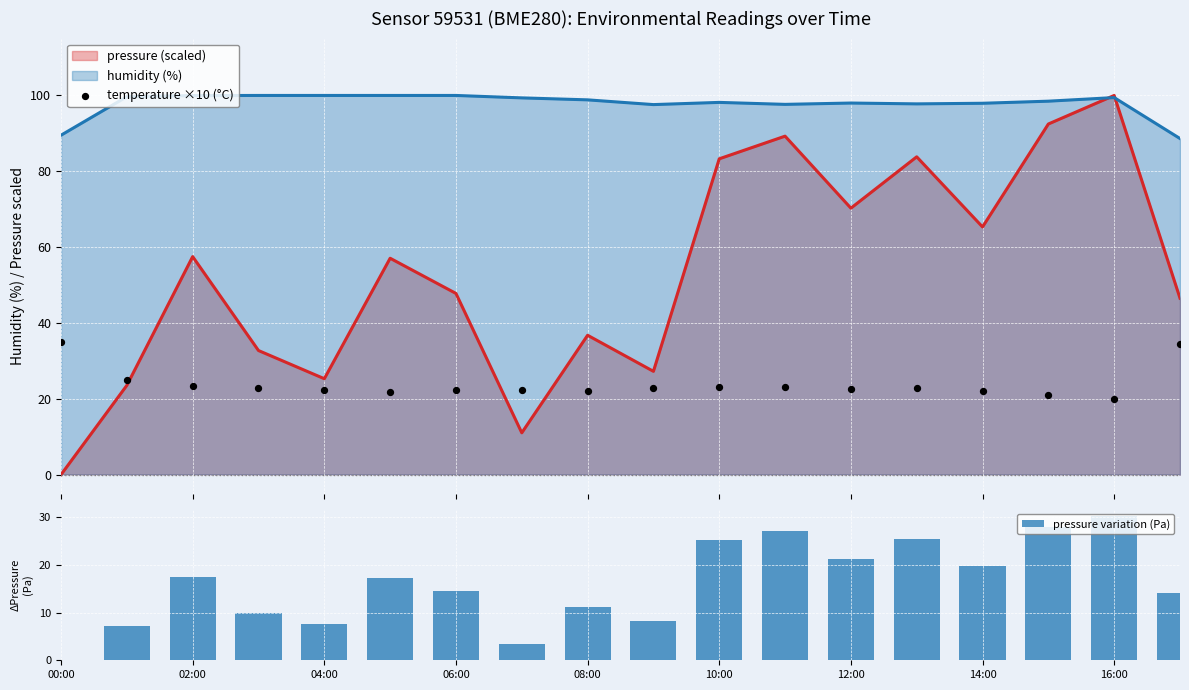

At how many categories does at least one series exceed 2?

18